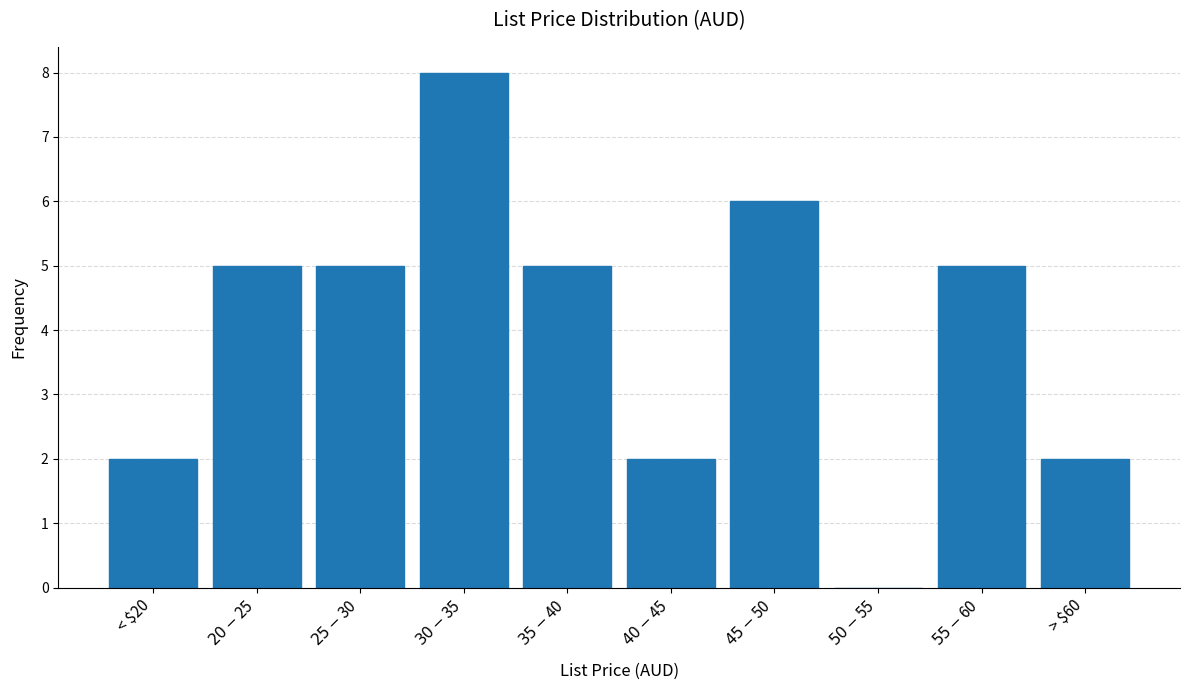

What is the maximum value shown in the chart?

8